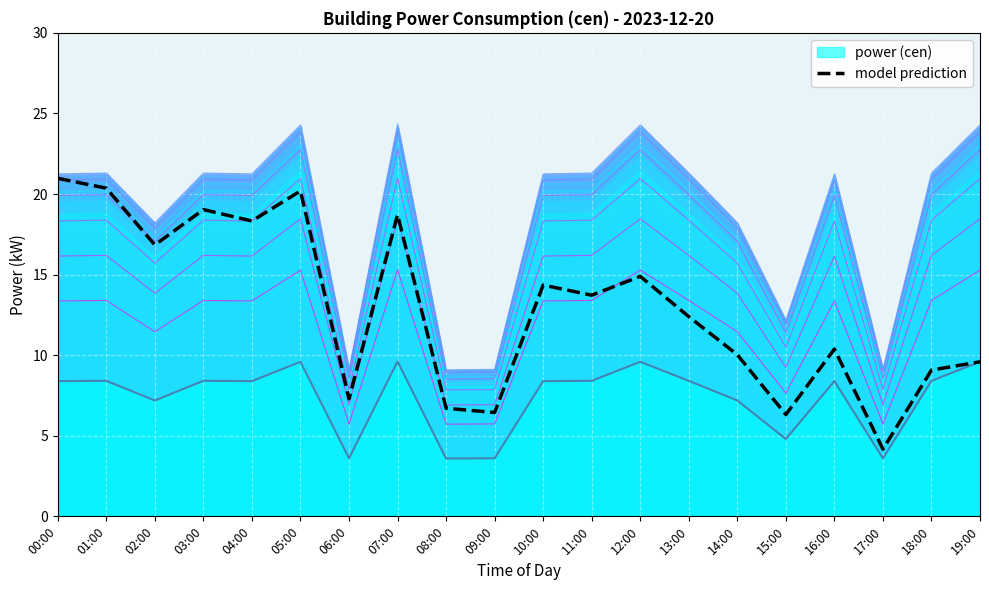

At which category does the data reach its first local valley?

02:00